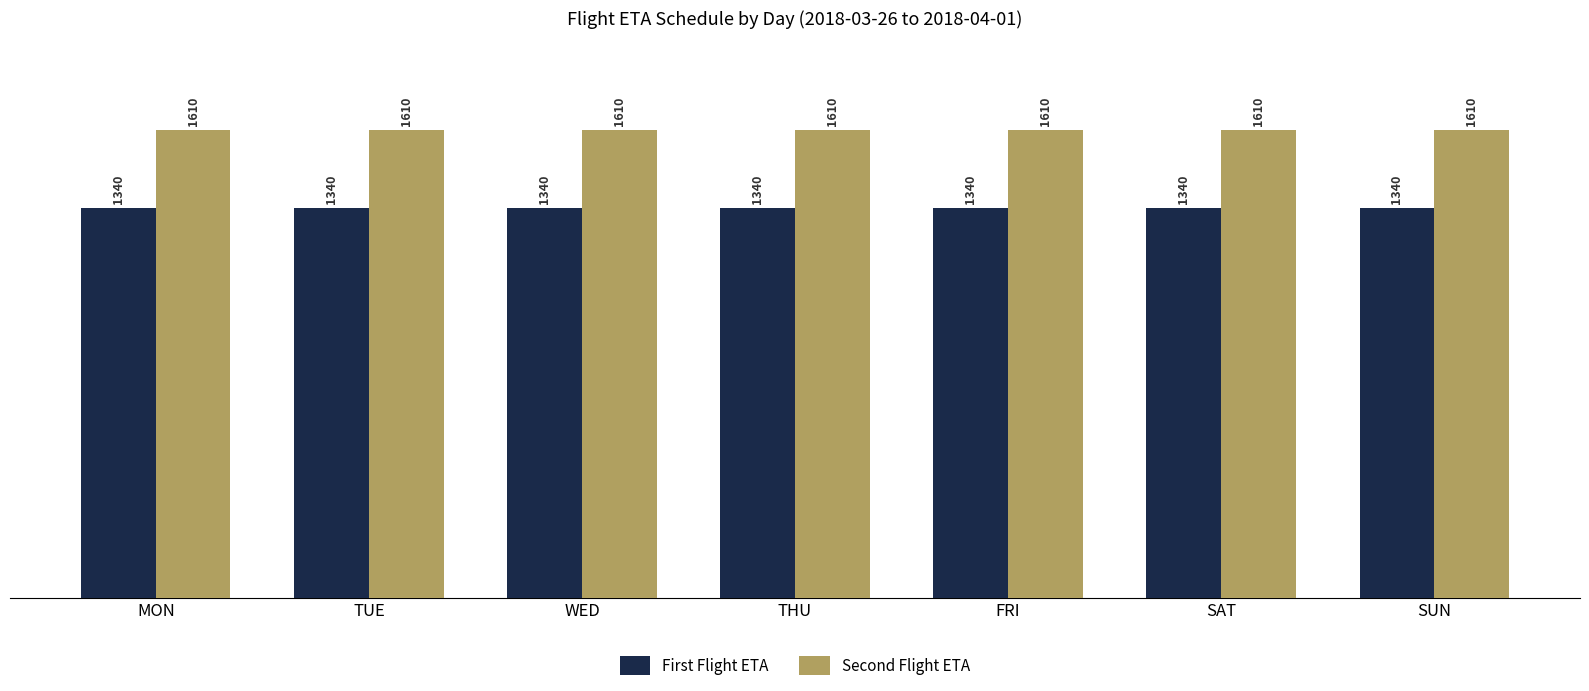

What is the total value across all series at WED?

2950